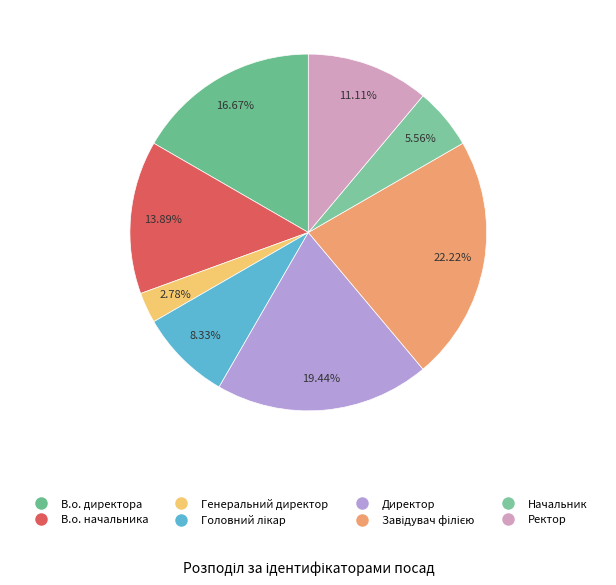

Which slice is the largest?

Завідувач філією